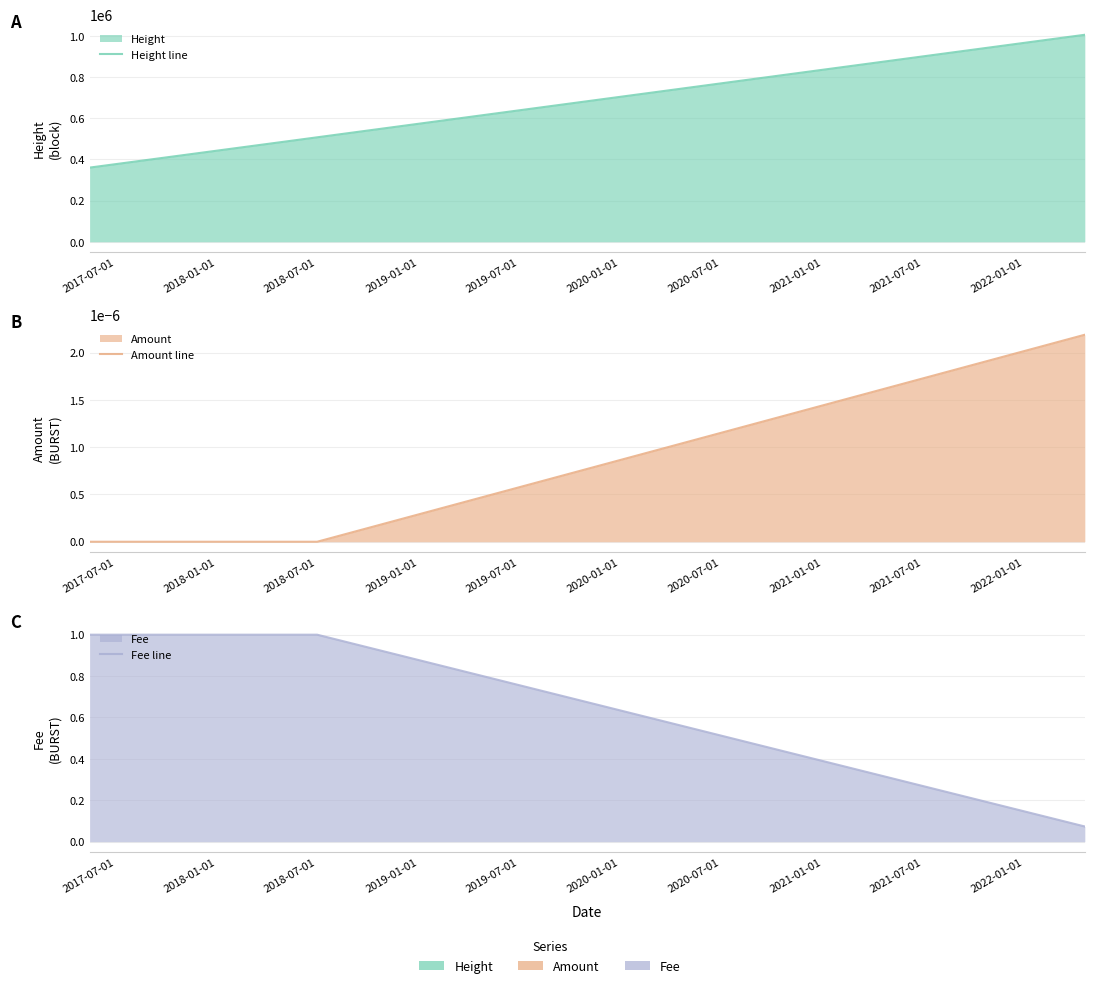

At 2018-01-01, list the series in order from largest to smallest.

Height line, Fee line, Amount line